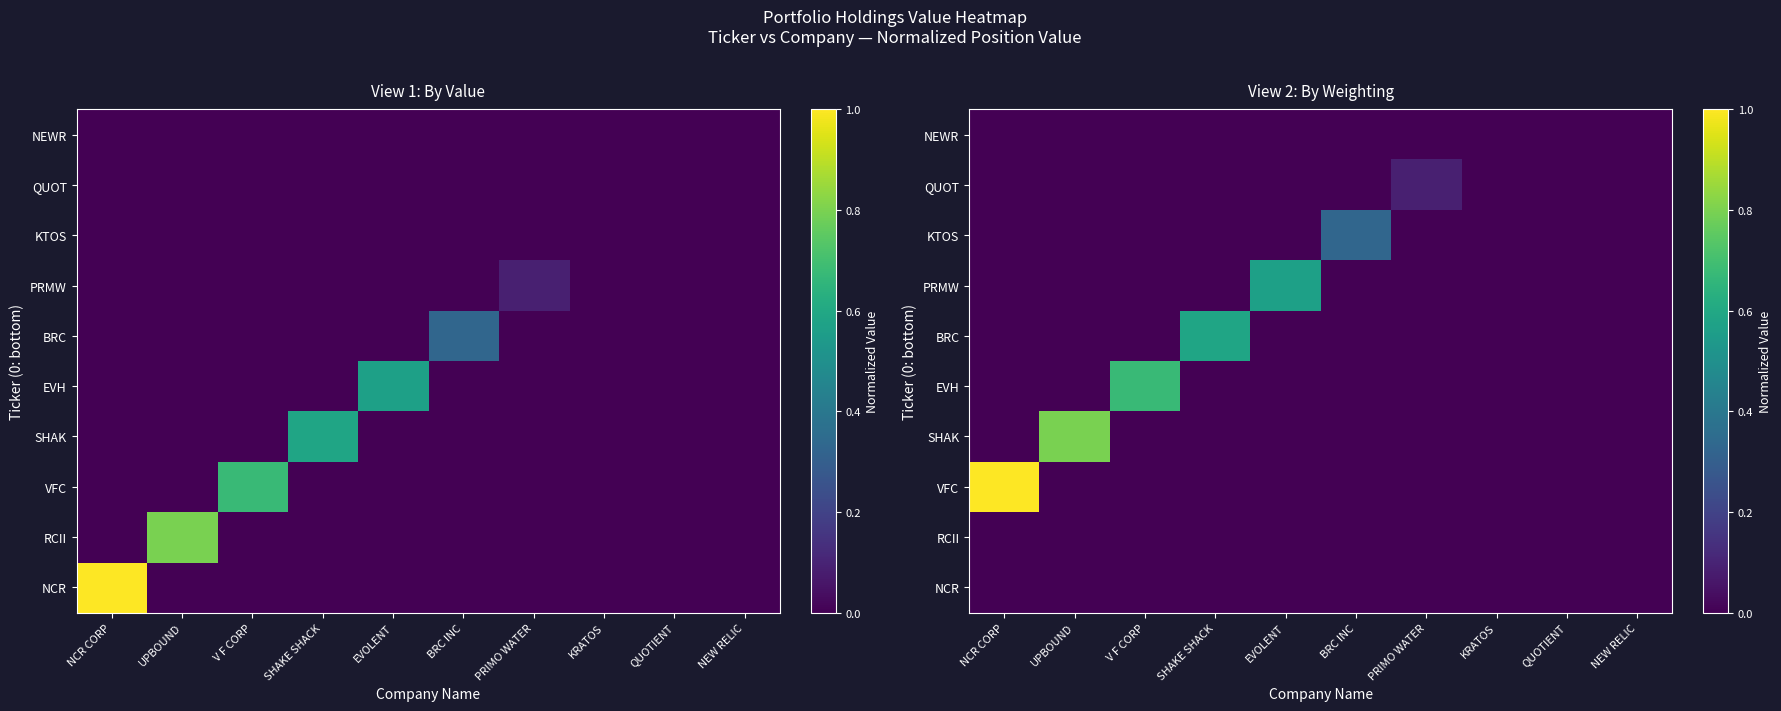

The VFC series shows 0.0 at UPBOUND. True or false?

True